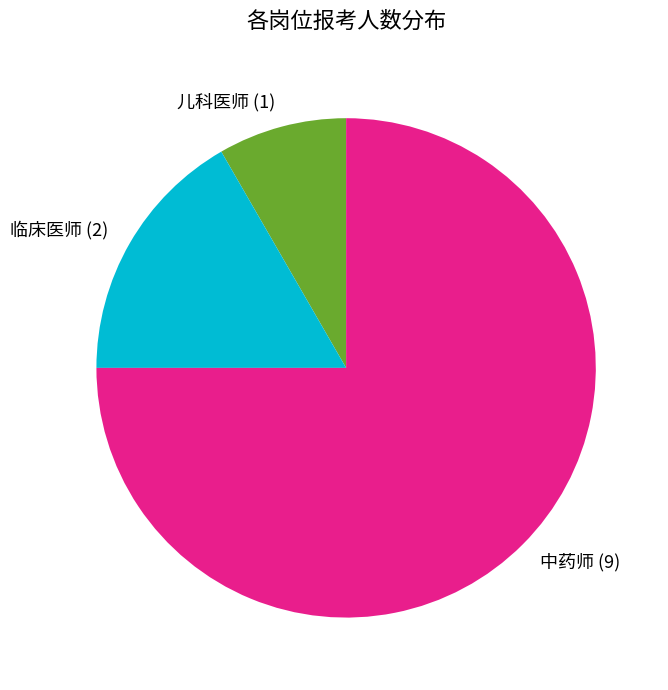

What is the majority slice?

中药师